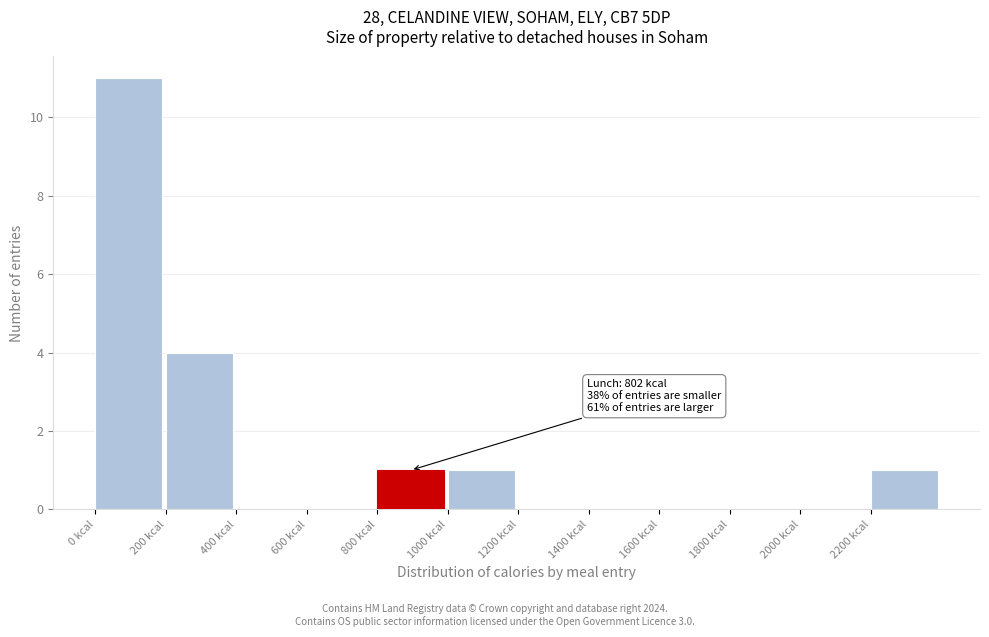

Which range on the x-axis has the tallest bar?

0 to 200